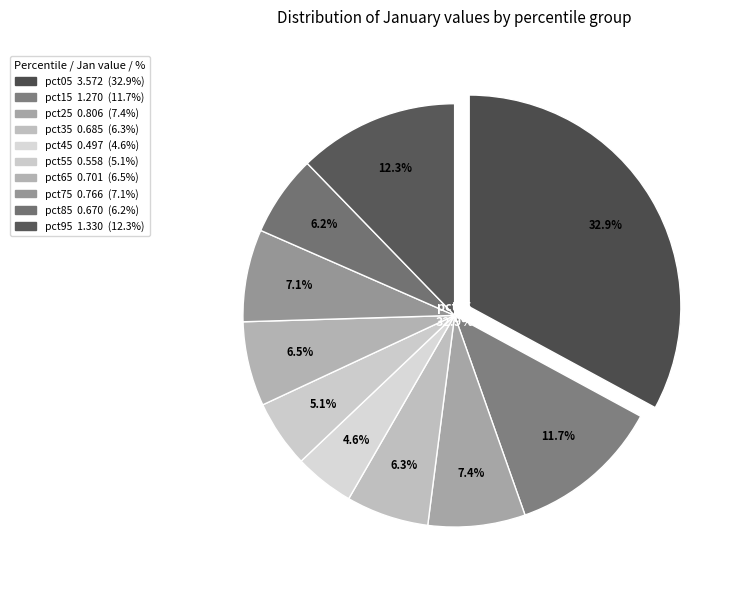

Does any single category account for the majority?

No